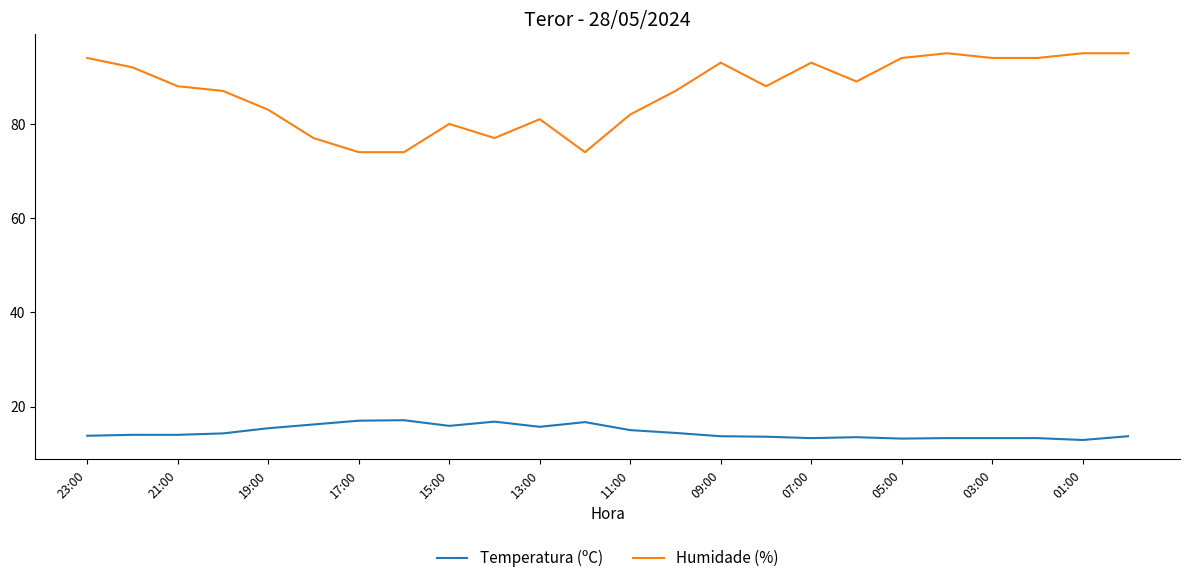

Which series has the largest range (max minus min)?

Humidade (%)